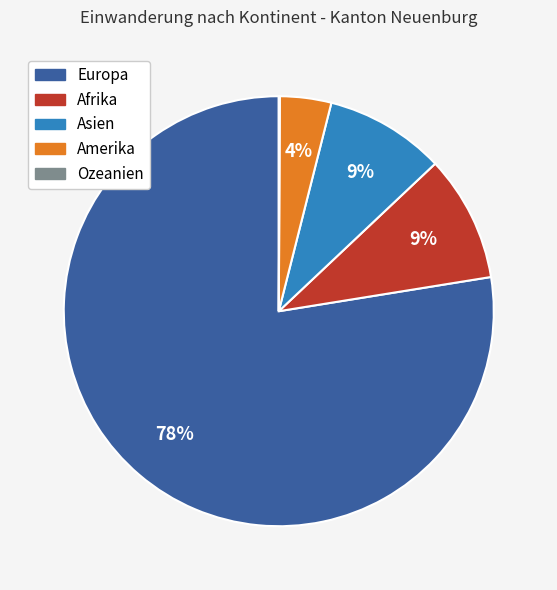

Does Afrika represent more than half of the total?

No